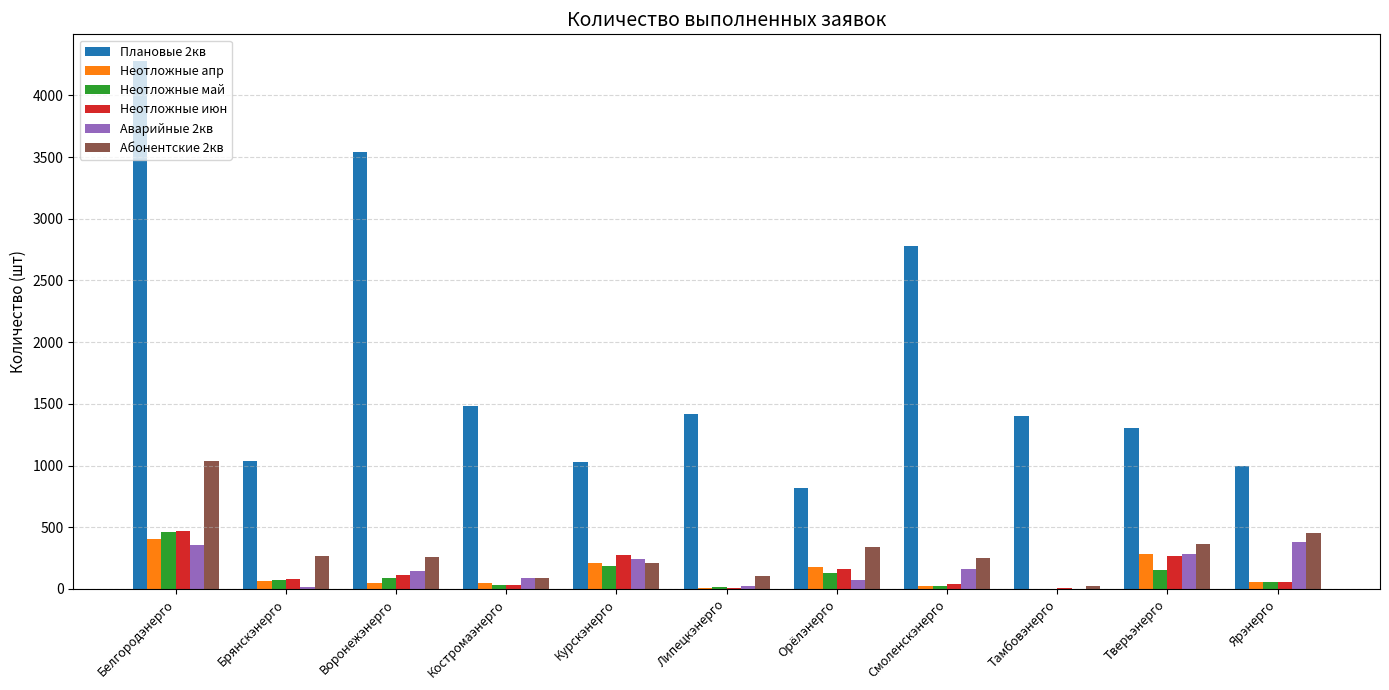

Does the chart contain stacked bars?

No